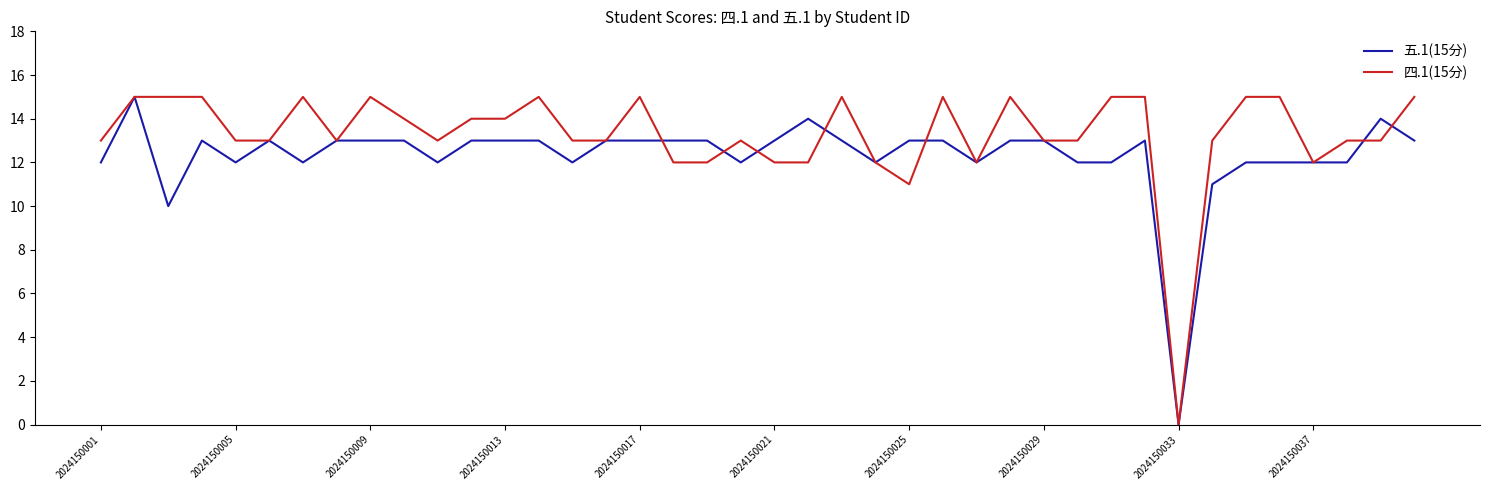

Which series has the largest total across all categories?

四.1(15分)